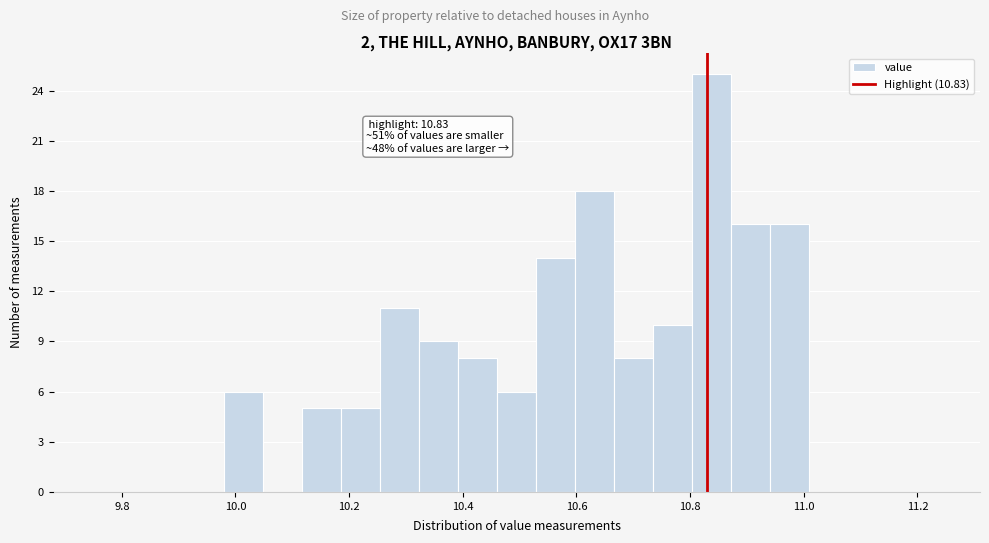

Read against the x-axis, roughly where is the centre of the tallest bar?

10.84